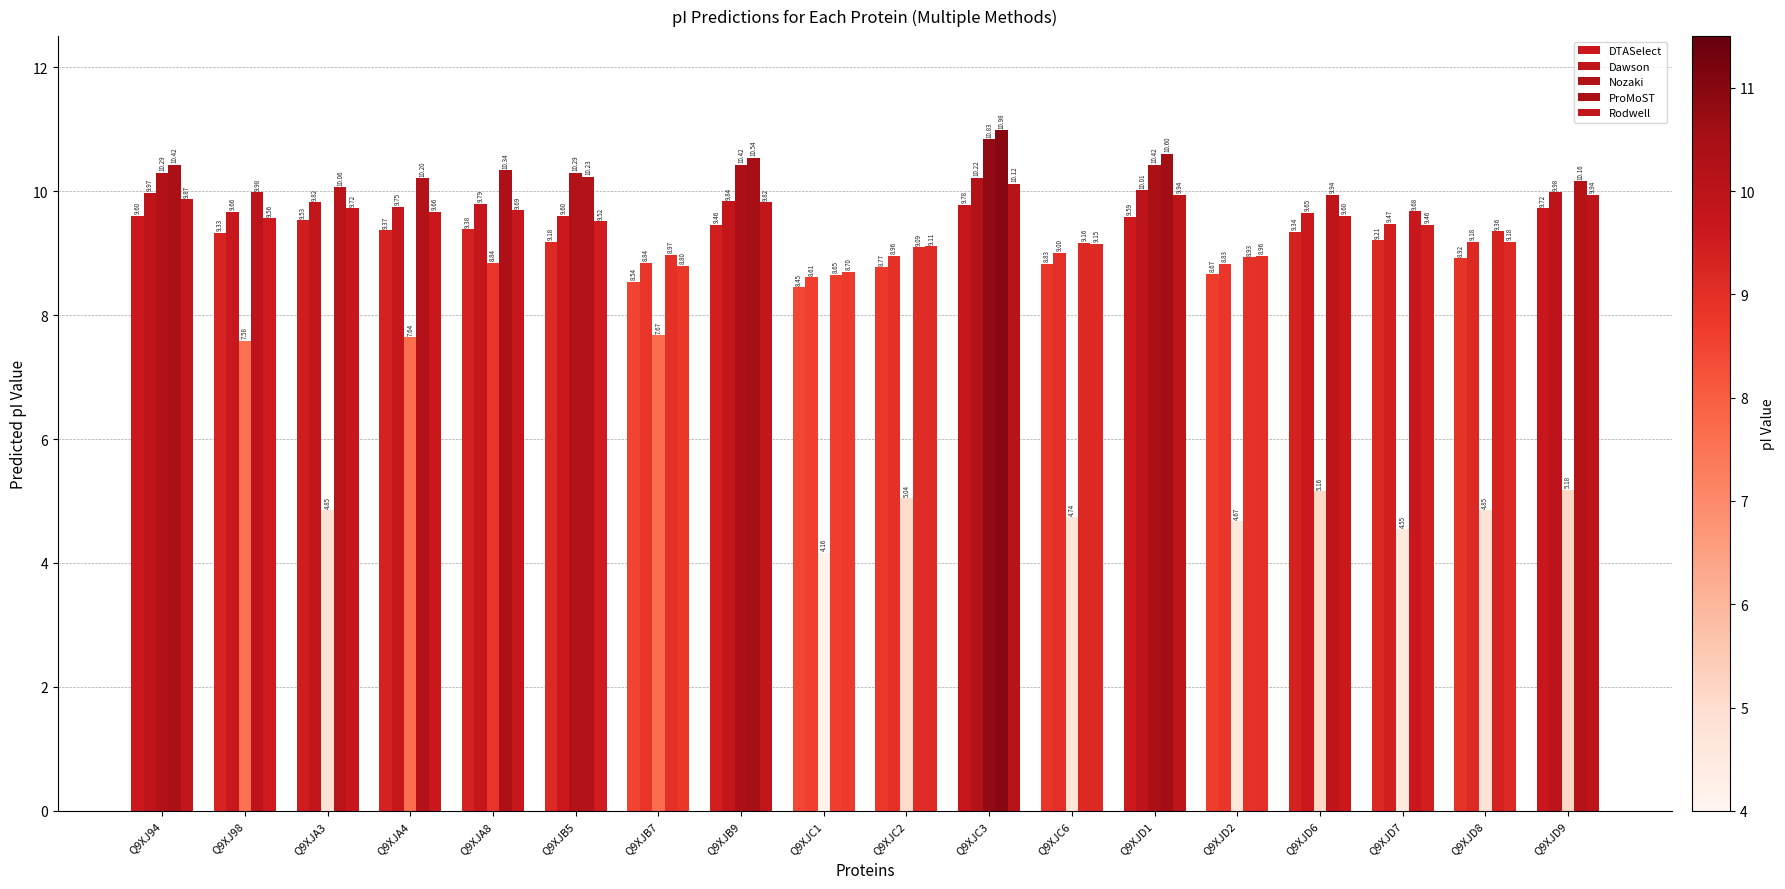

Count the number of categories in the chart.

18